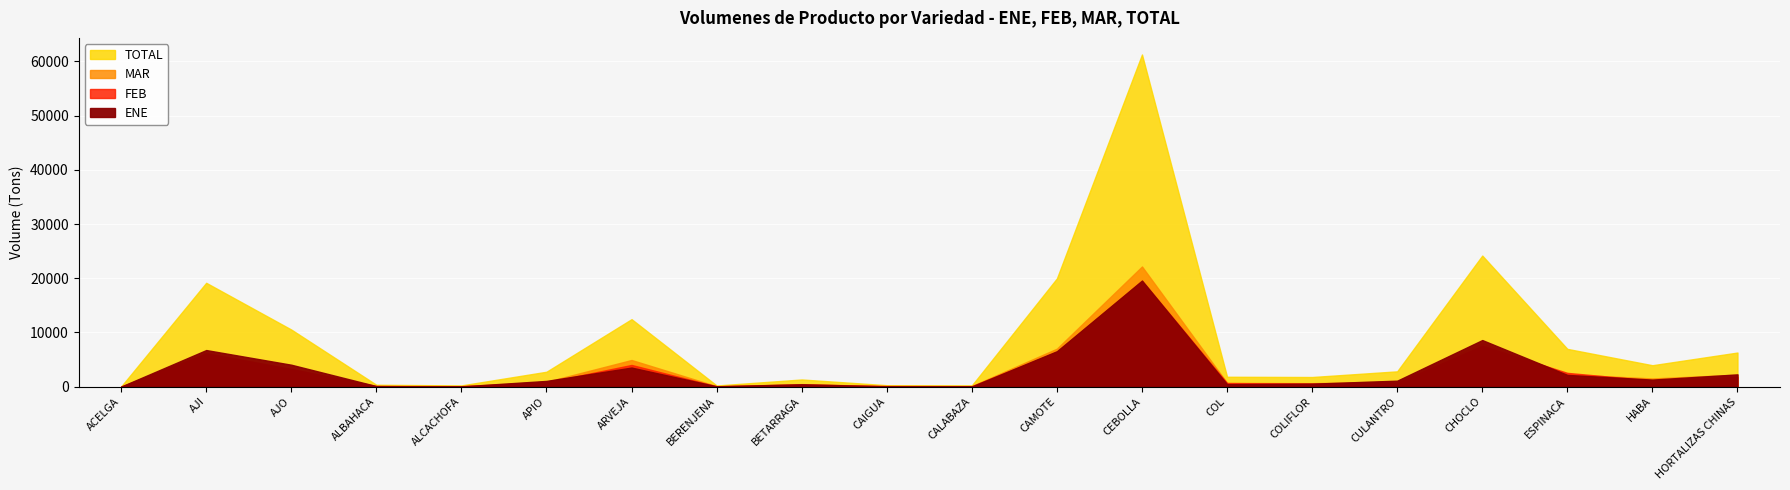

Where is the first local minimum for TOTAL?

ALCACHOFA